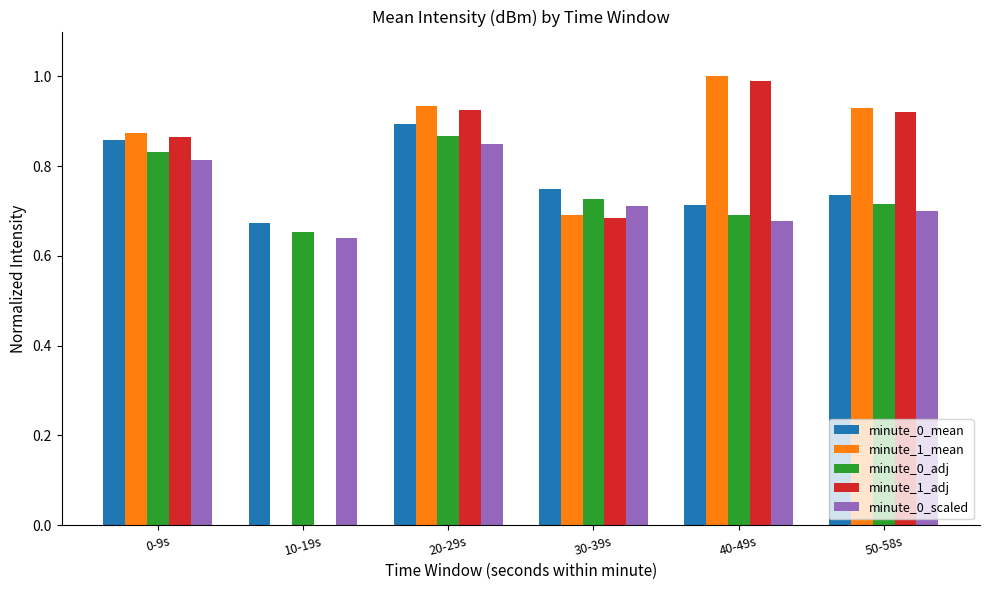

What is the sum of all minute_0_adj values?

4.5